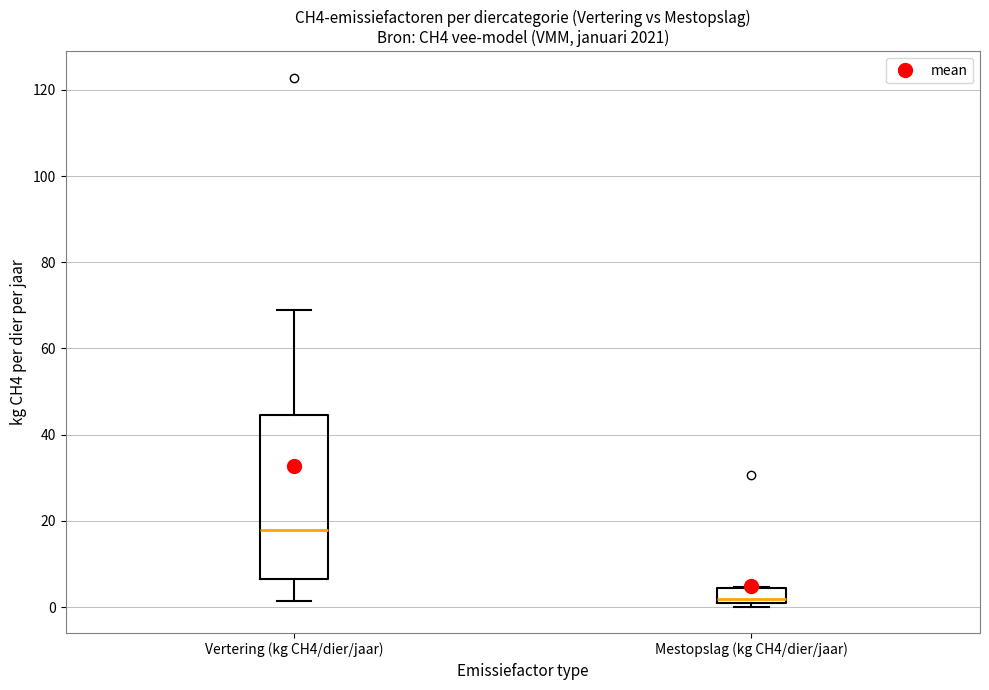

Which box is the tallest, from its lower edge to its upper edge?

Vertering (kg CH4/dier/jaar)